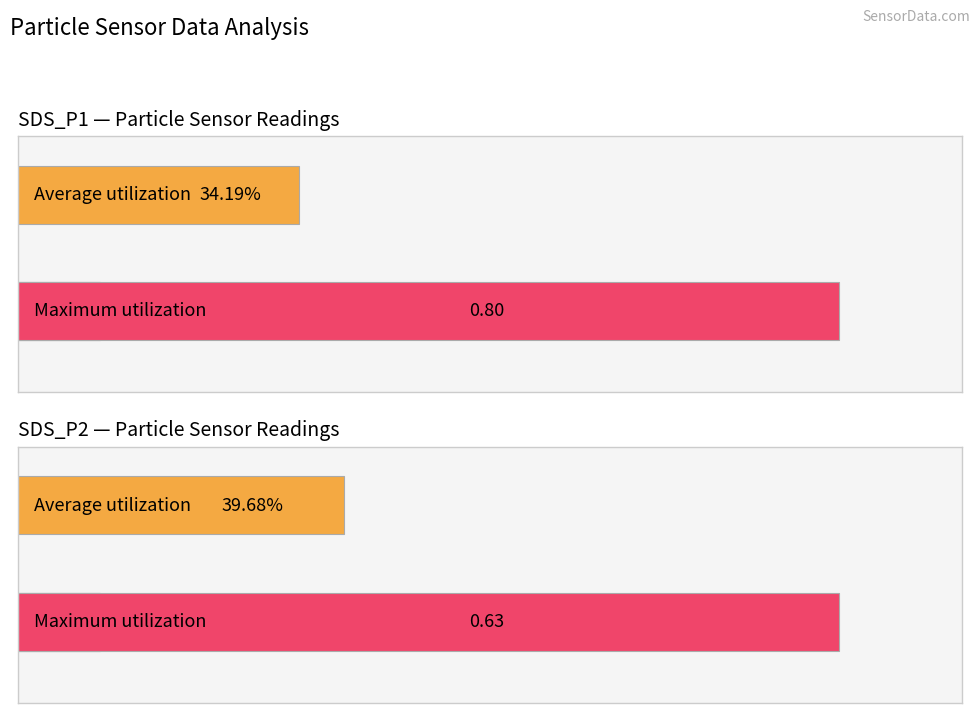

True or false: SDS_P1 has a value of 0.0 at 00:20.

False